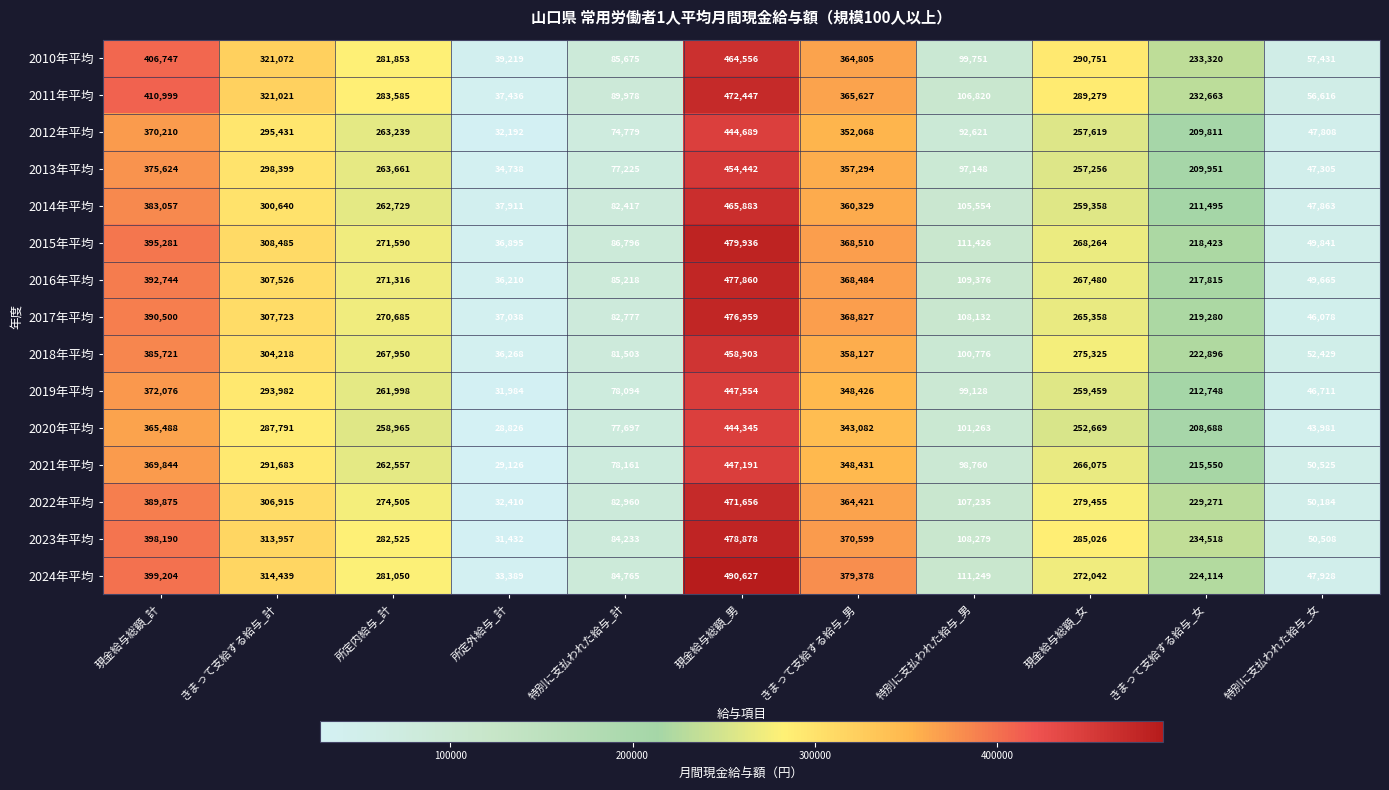

Which series changed the most between 特別に支払われた給与_計 and 現金給与総額_男?

2024年平均